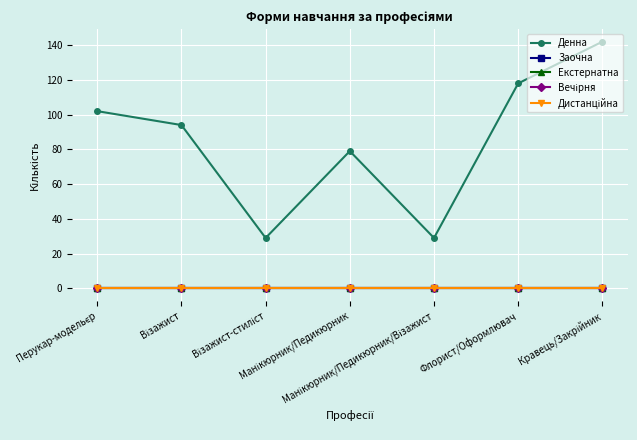

True or false: Екстернатна and Вечірня cross at least once.

False